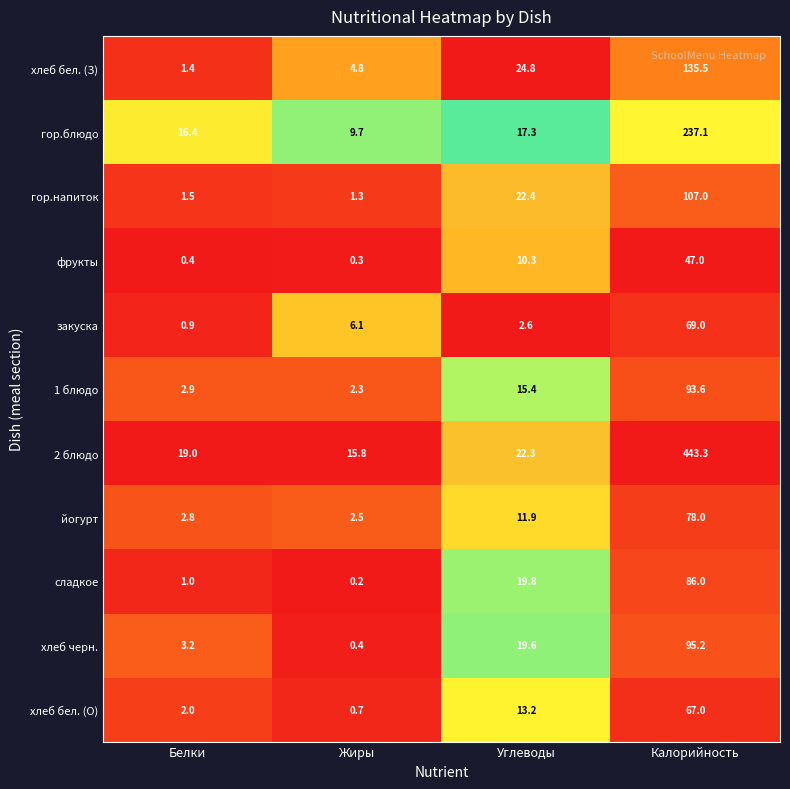

At how many categories does at least one series exceed 0?

4